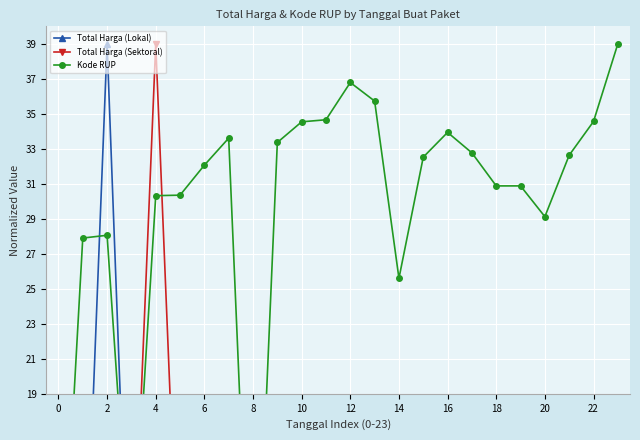

What is the maximum value for Total Harga (Sektoral)?

39.0